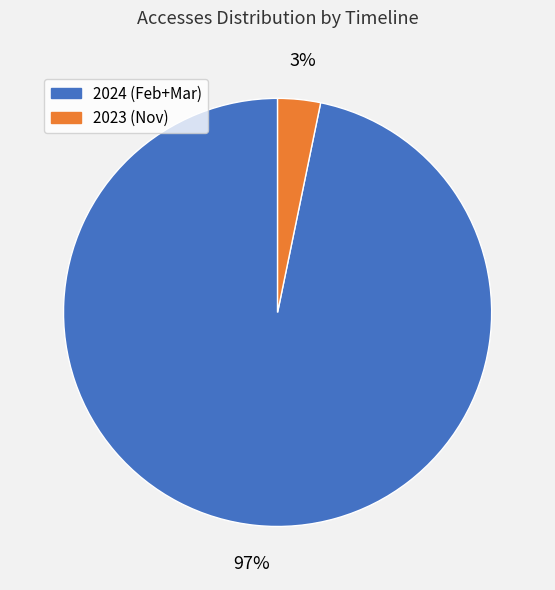

To the nearest percent, what is the difference between the largest and smallest slice percentages?

94%